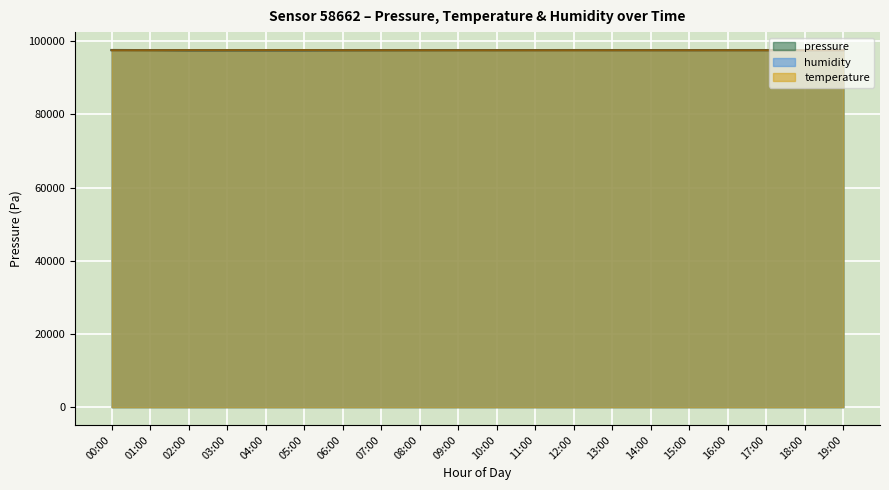

Reading left to right, what are all the values shown in this chart?

pressure: 00:00=97593.8	01:00=97558.9	02:00=97519.3	03:00=97522.5	04:00=97530.8	05:00=97534.4	06:00=97540.3	07:00=97548.4	08:00=97553.1	09:00=97558.0	10:00=97562.5	11:00=97571.5	12:00=97578.4	13:00=97577.1	14:00=97572.2	15:00=97565.5	16:00=97576.0	17:00=97577.1	18:00=97580.1	19:00=97583.1
temperature: 00:00=97521.5	01:00=97520.8	02:00=97536.7	03:00=97537.5	04:00=97539.7	05:00=97549.1	06:00=97520.8	07:00=97520.8	08:00=97520.0	09:00=97522.2	10:00=97520.8	11:00=97519.3	12:00=97519.3	13:00=97521.5	14:00=97520.8	15:00=97522.9	16:00=97521.5	17:00=97521.5	18:00=97528.0	19:00=97528.0
humidity: 00:00=97550.8	01:00=97564.0	02:00=97529.4	03:00=97532.2	04:00=97520.2	05:00=97519.3	06:00=97545.6	07:00=97549.0	08:00=97553.0	09:00=97563.4	10:00=97558.2	11:00=97556.0	12:00=97560.0	13:00=97544.7	14:00=97545.6	15:00=97548.1	16:00=97545.6	17:00=97544.7	18:00=97546.5	19:00=97548.7